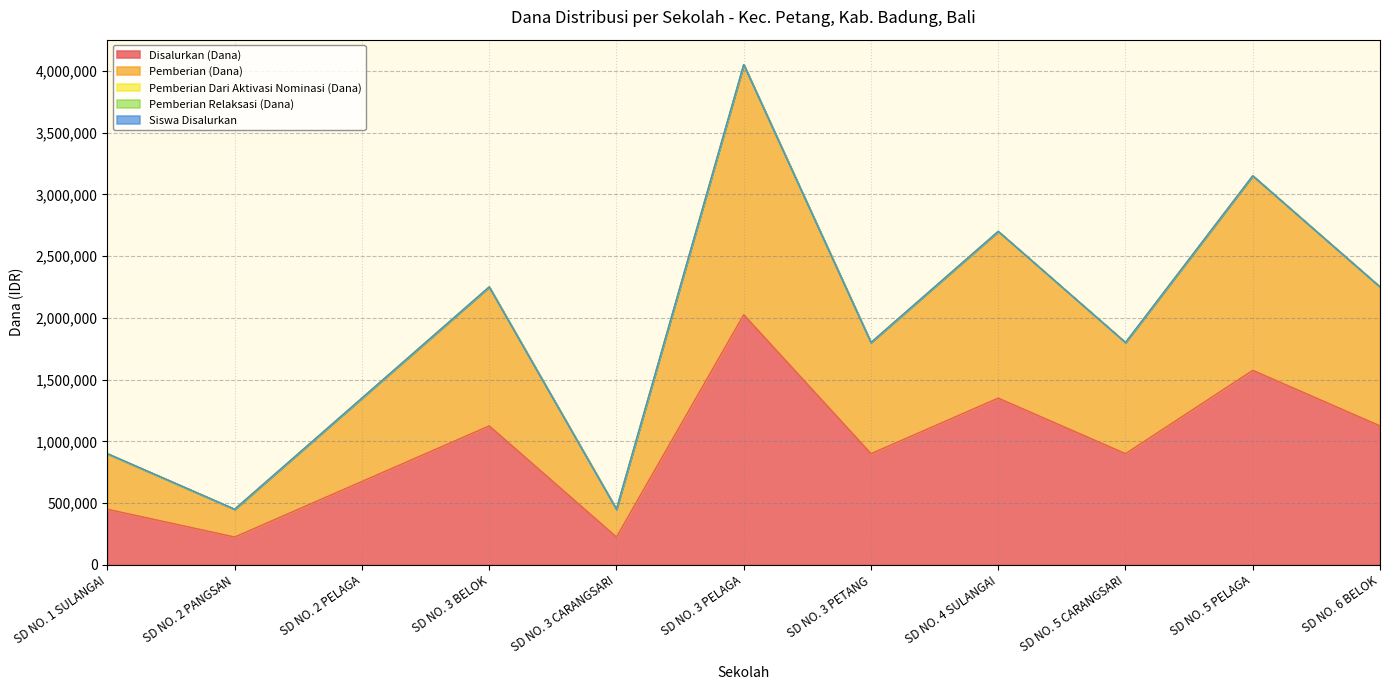

What position from the left is SD NO. 3 PETANG?

7